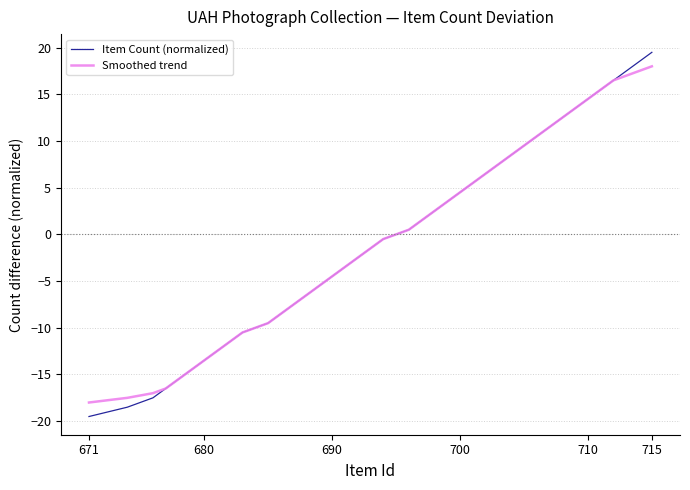

What is the difference between the maximum and minimum values in the Item Count (normalized) series?

39.0